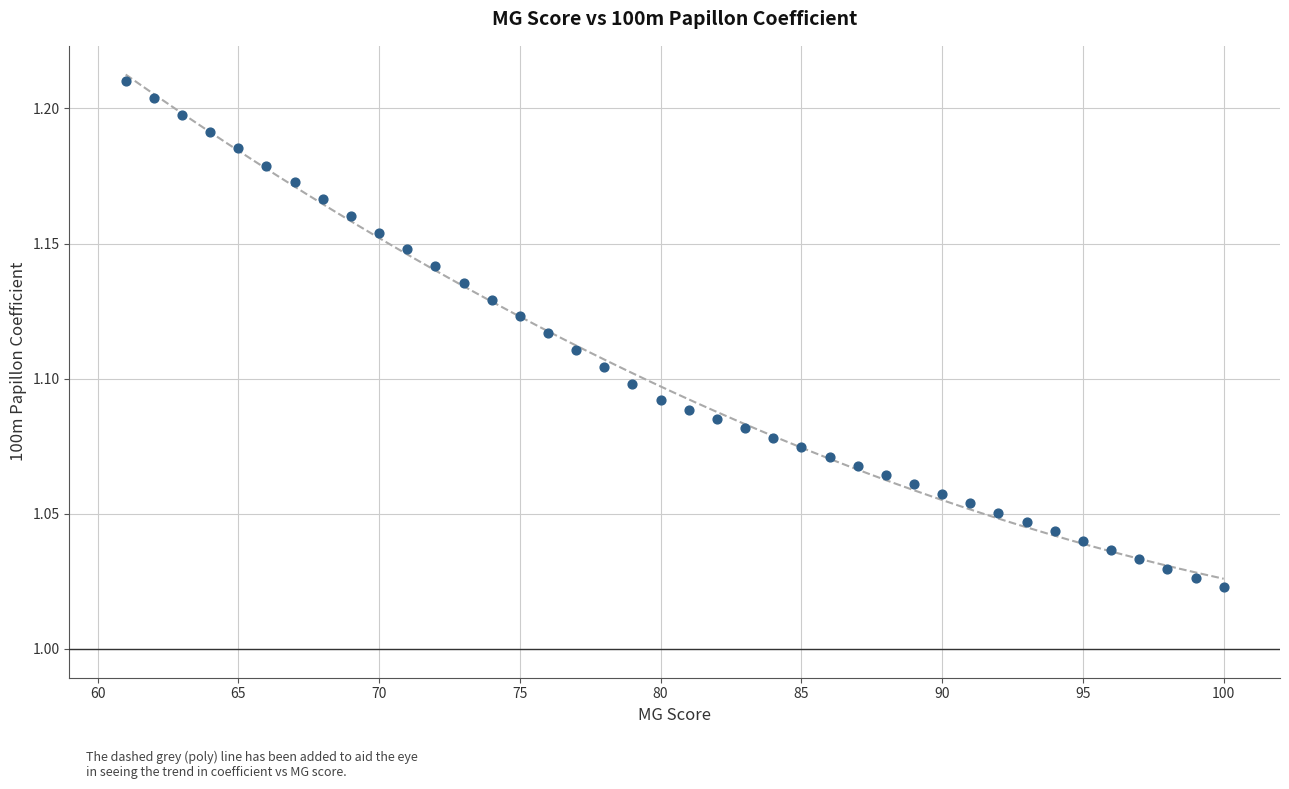

What is the range of X values (max minus min)?

39.0